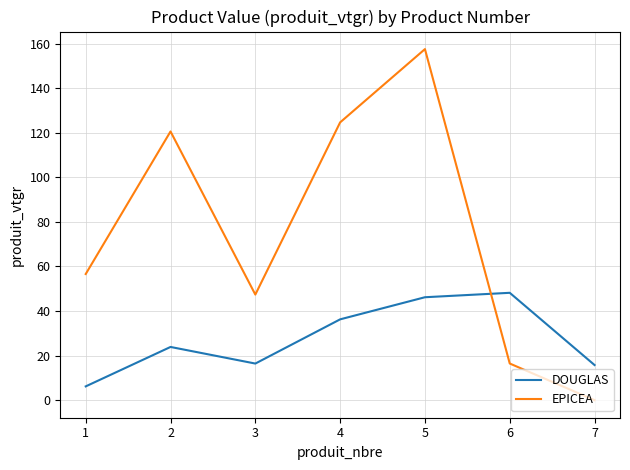

Which series has the widest spread of values?

EPICEA